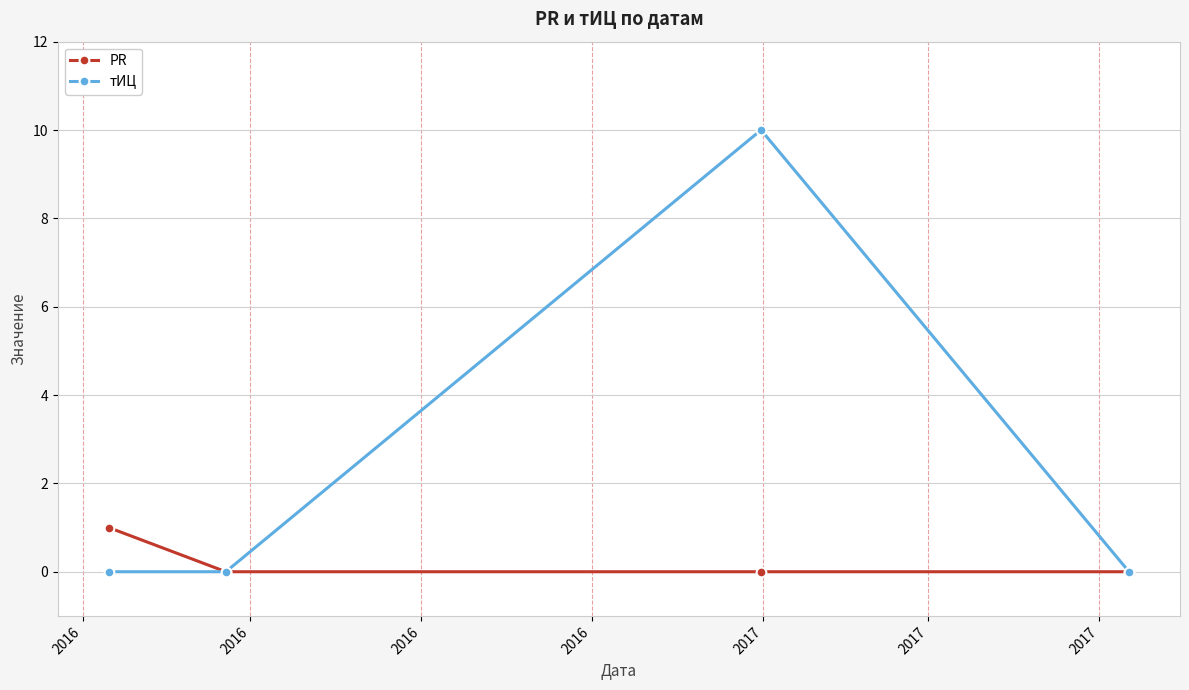

What are all the series names shown in the legend?

PR, тИЦ